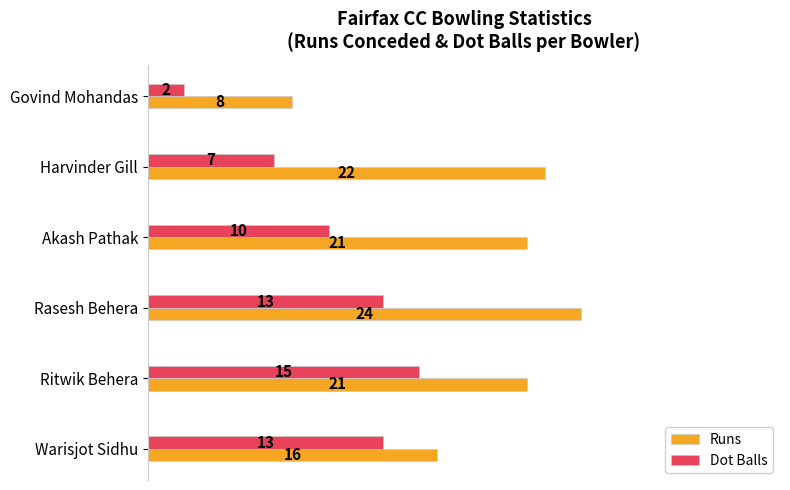

Which series has the largest range (max minus min)?

Runs